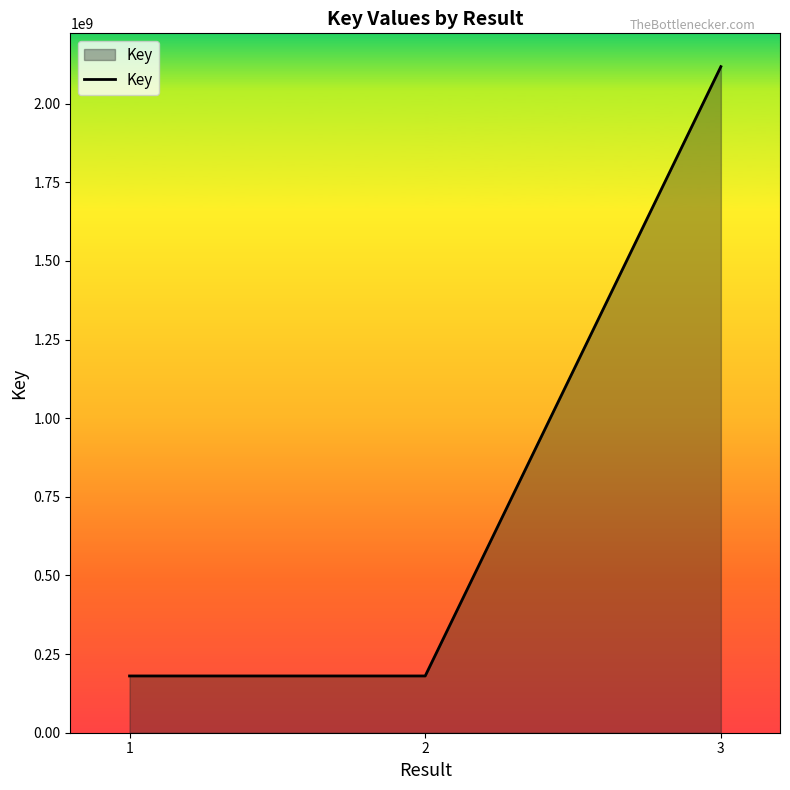

Approximately how many times larger is the value at 1 compared to 2?

1.0